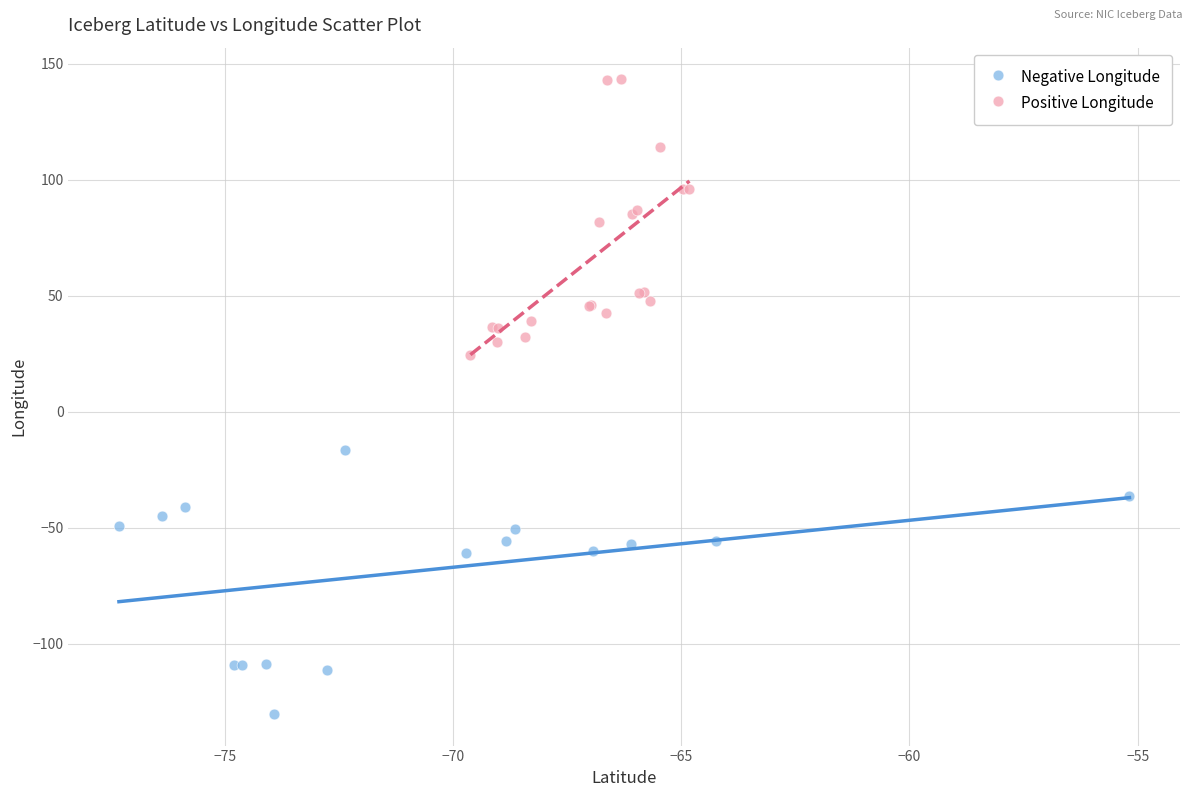

Which series has the largest Y range (max minus min)?

Positive Longitude